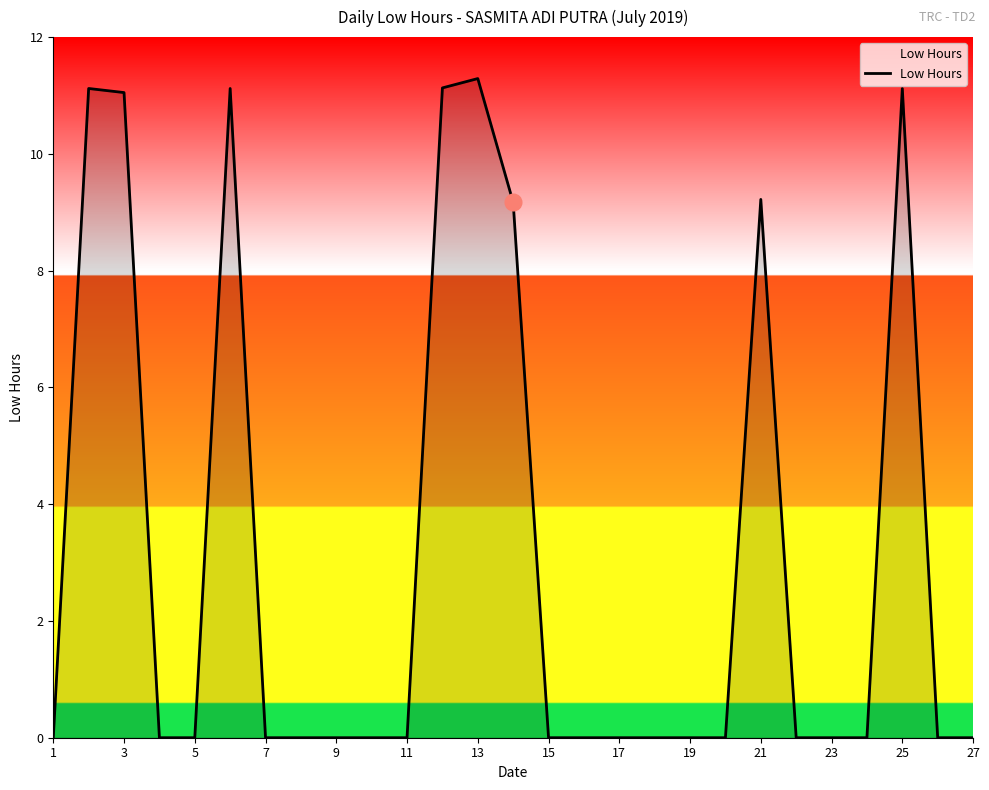

What is the maximum value shown in the chart?

11.3